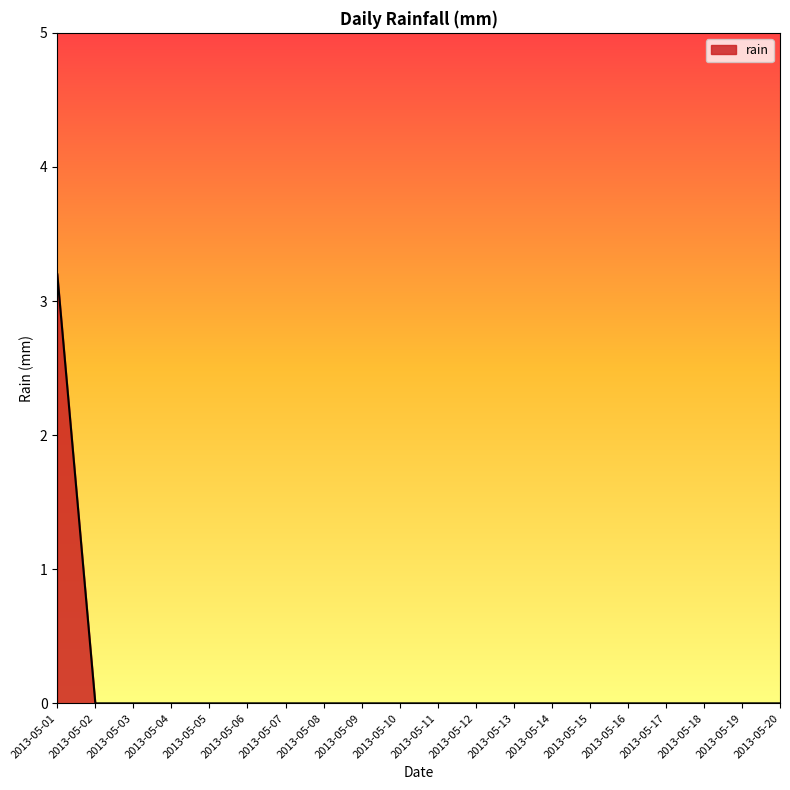

What is the difference between the maximum and minimum values?

3.2